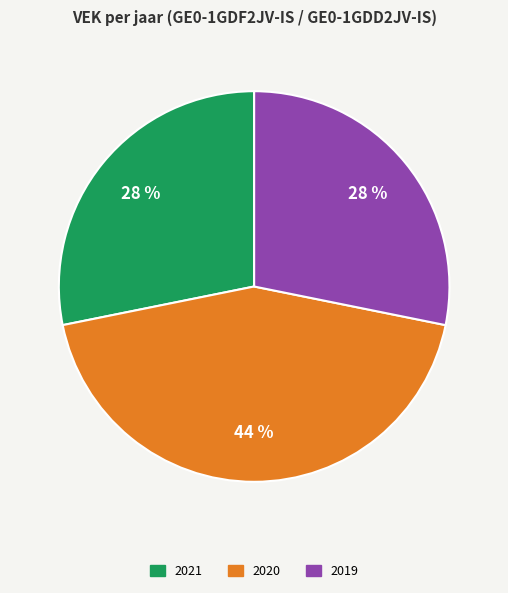

To the nearest percent, what is the average slice percentage?

33%